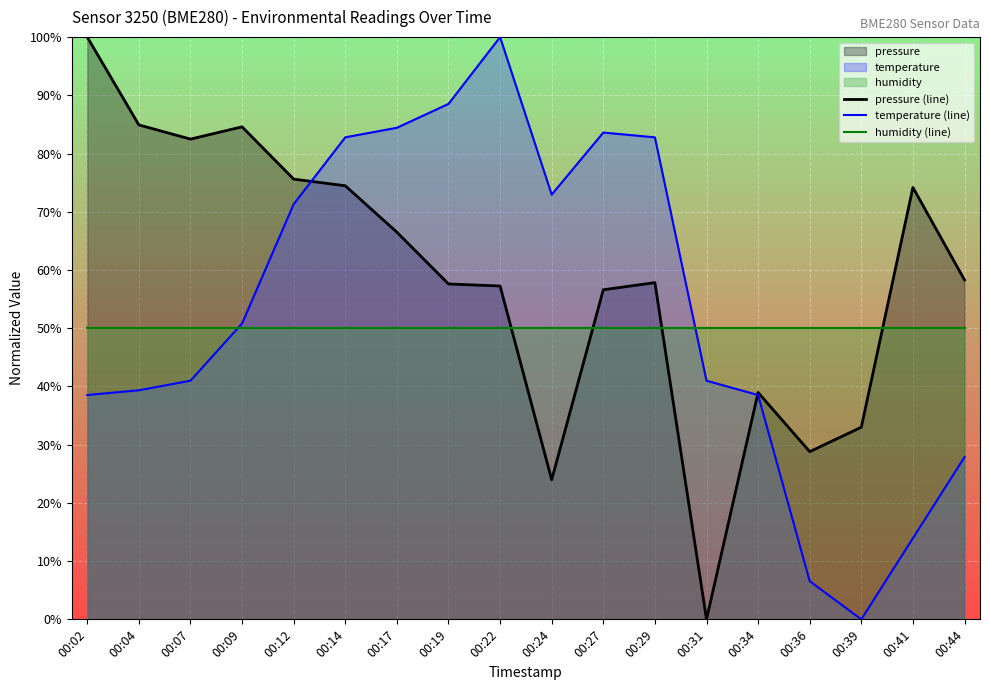

Which category has the highest value across all series?

00:02